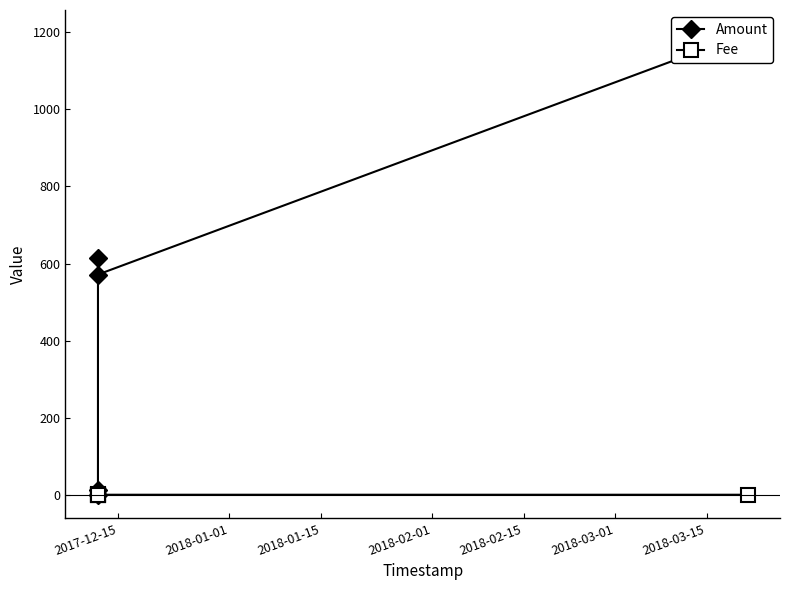

What is the label of the 5th point from the right?

2017-12-15